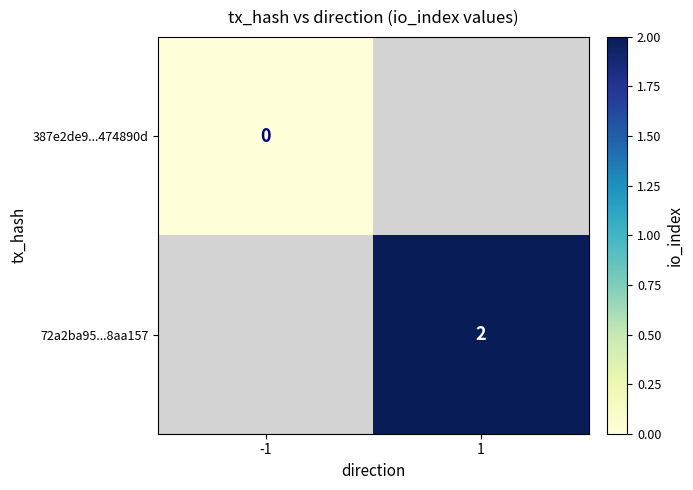

The 72a2ba95...8aa157 series shows 3 at 1. True or false?

False